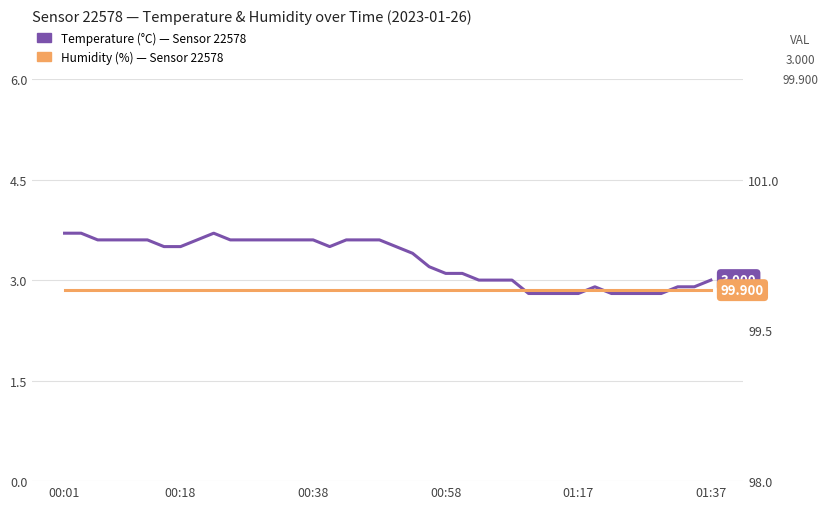

The Humidity (%) series shows 166.2 at 32. True or false?

False